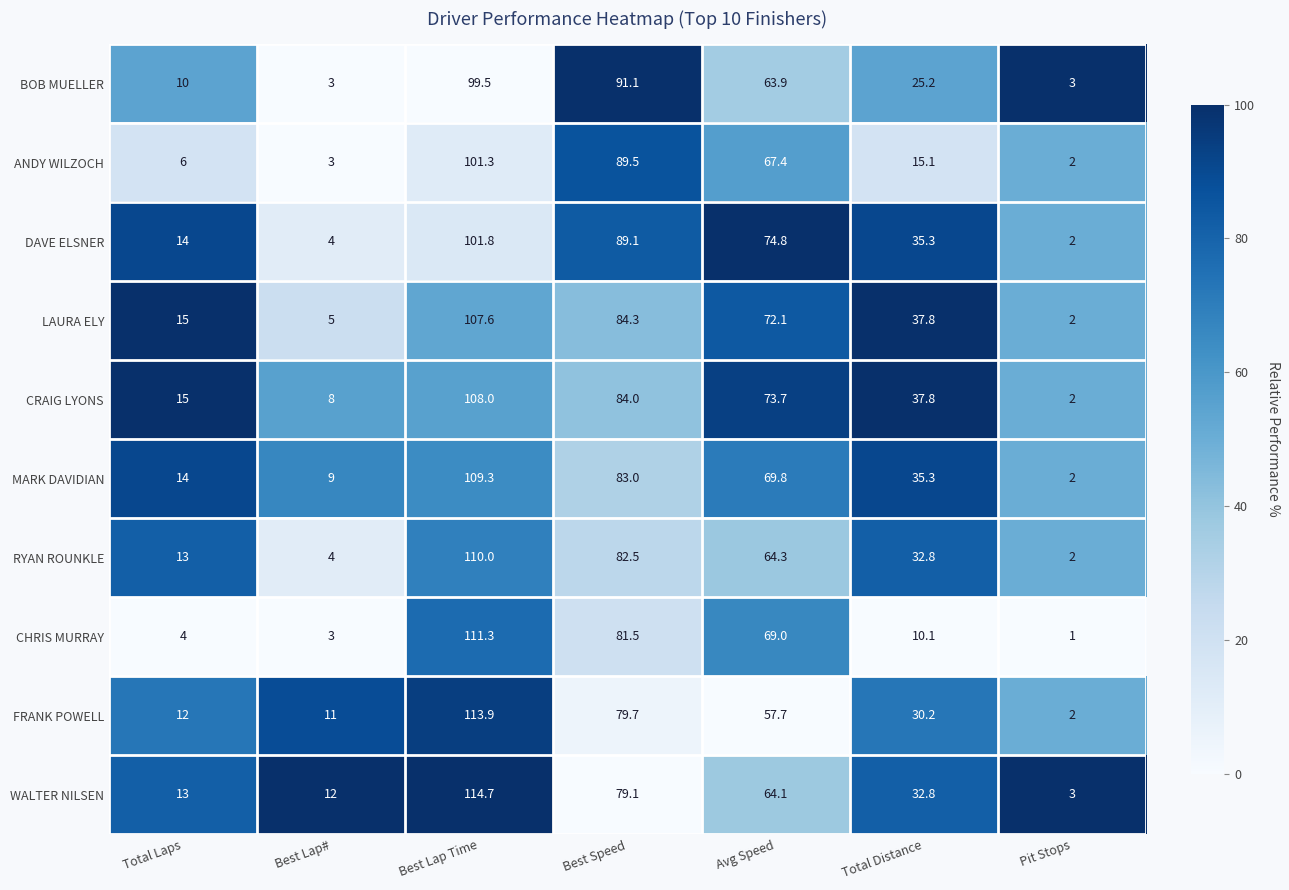

Which label corresponds to the largest value in the chart?

Best Lap Time